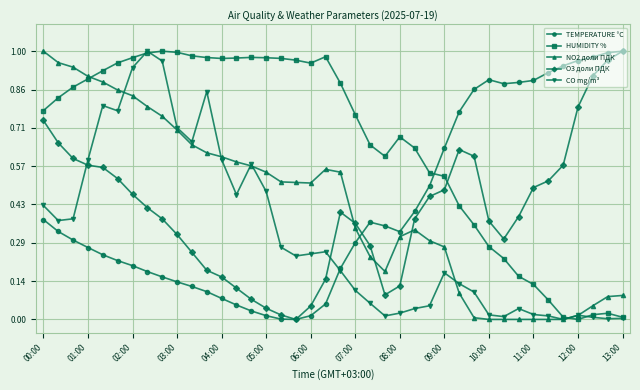

After their last crossing, which series has the higher values: NO2 доли ПДК or TEMPERATURE °C?

TEMPERATURE °C